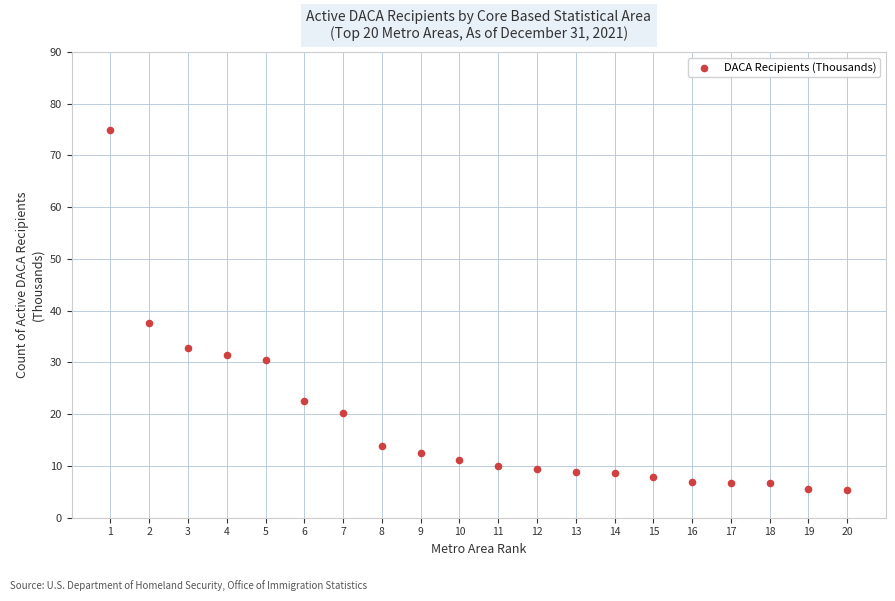

What Y value in the scatter plot is closest to 40?

37.6